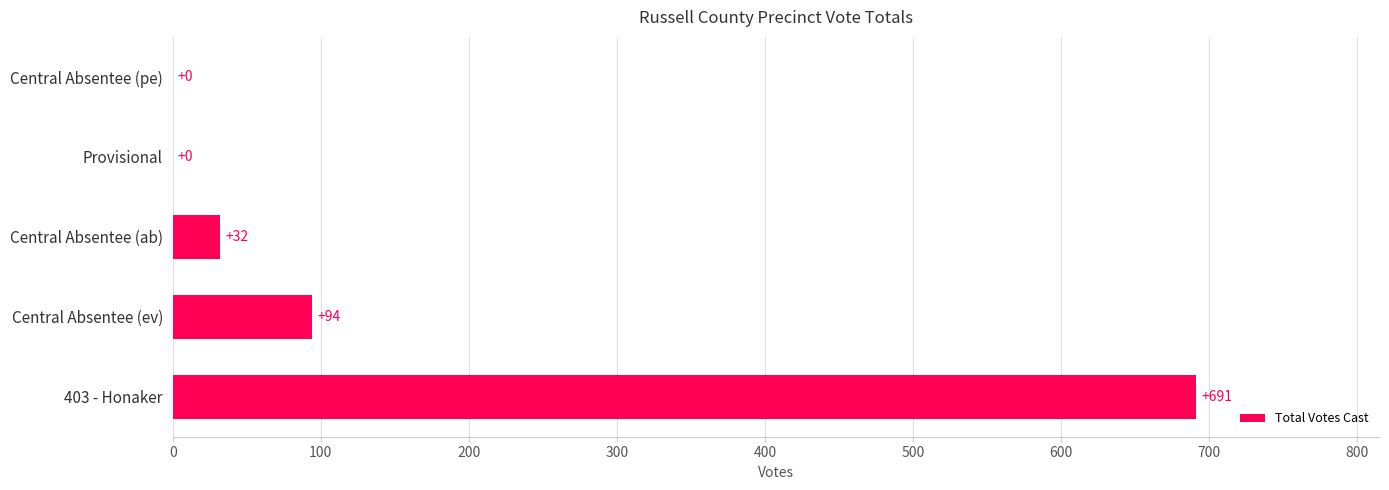

Which label corresponds to the largest value in the chart?

403 - Honaker